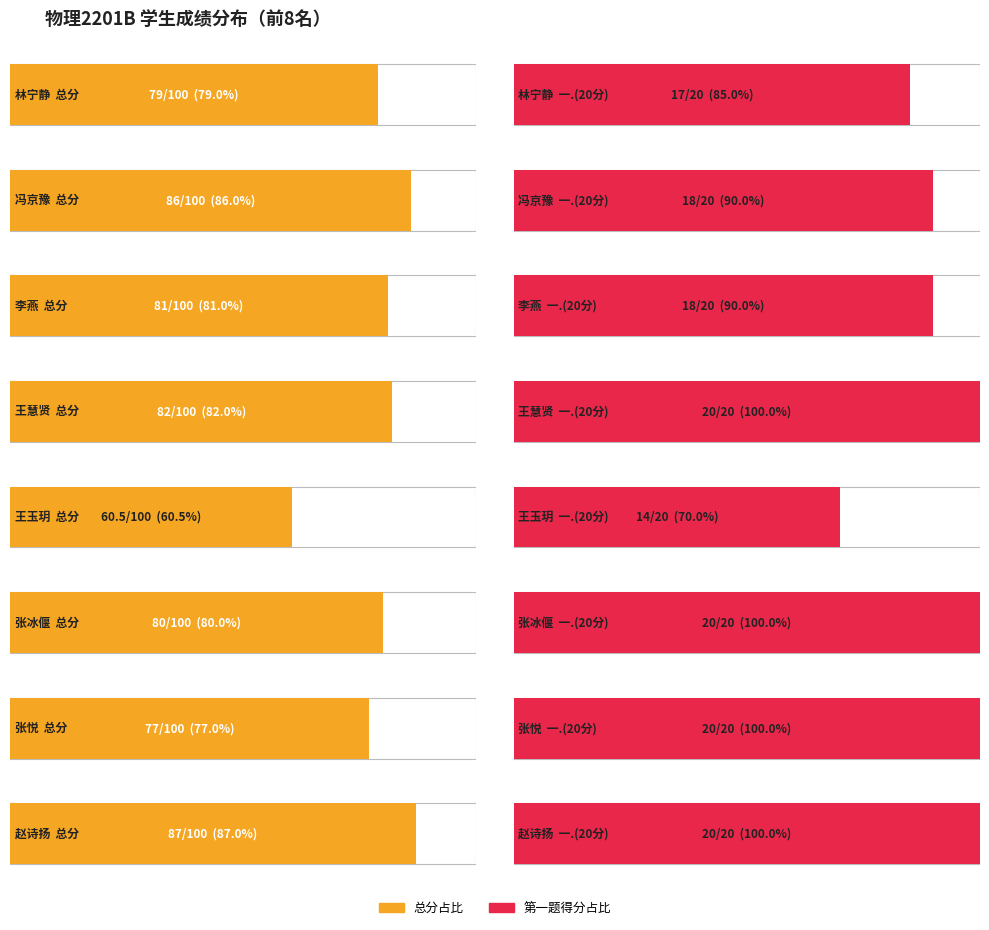

What is the lowest value of the 一.(20分) series?

14.0